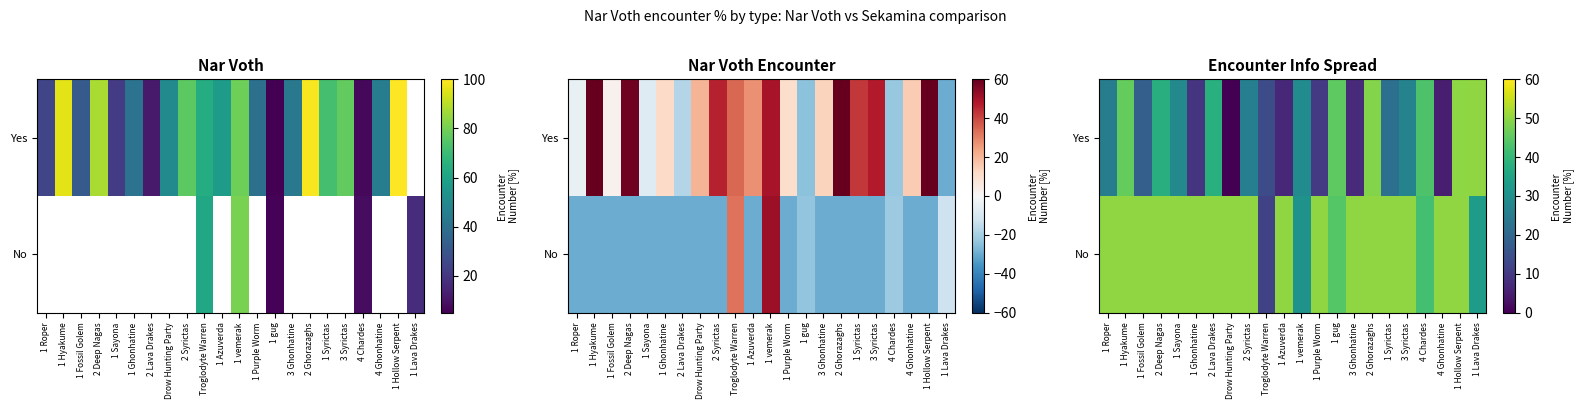

Is it true that Yes equals 66.0 at 2 Lava Drakes?

False